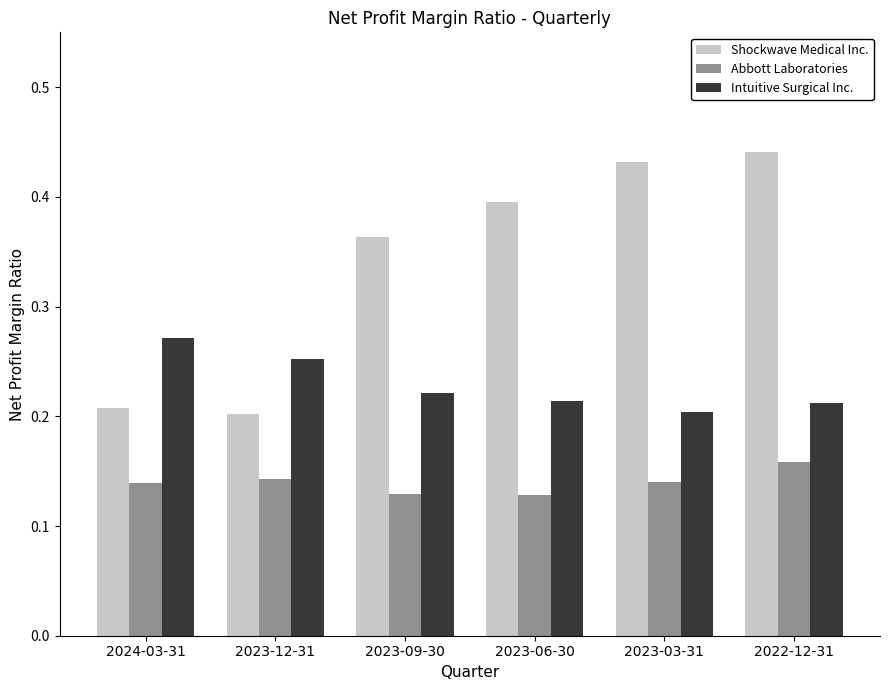

What is the sum of all Abbott Laboratories values?

0.8